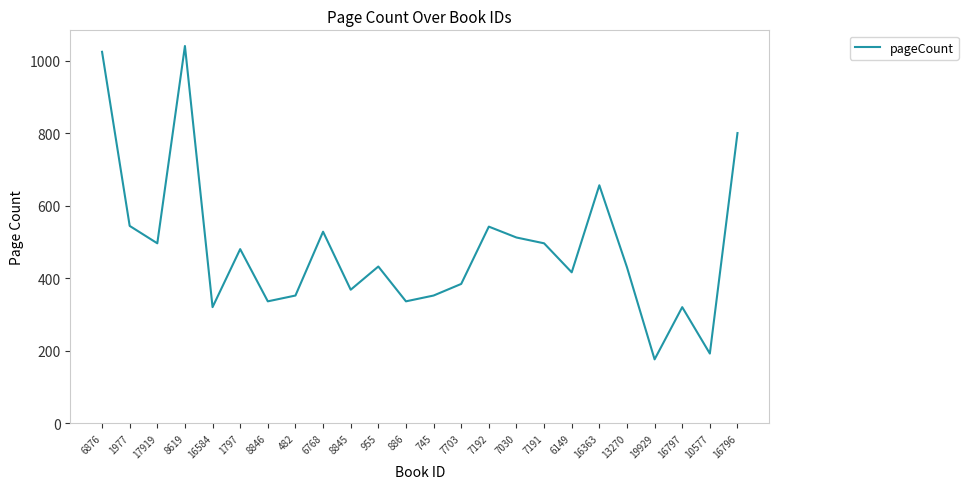

What is the difference between the values at 7192 and 13270?

112